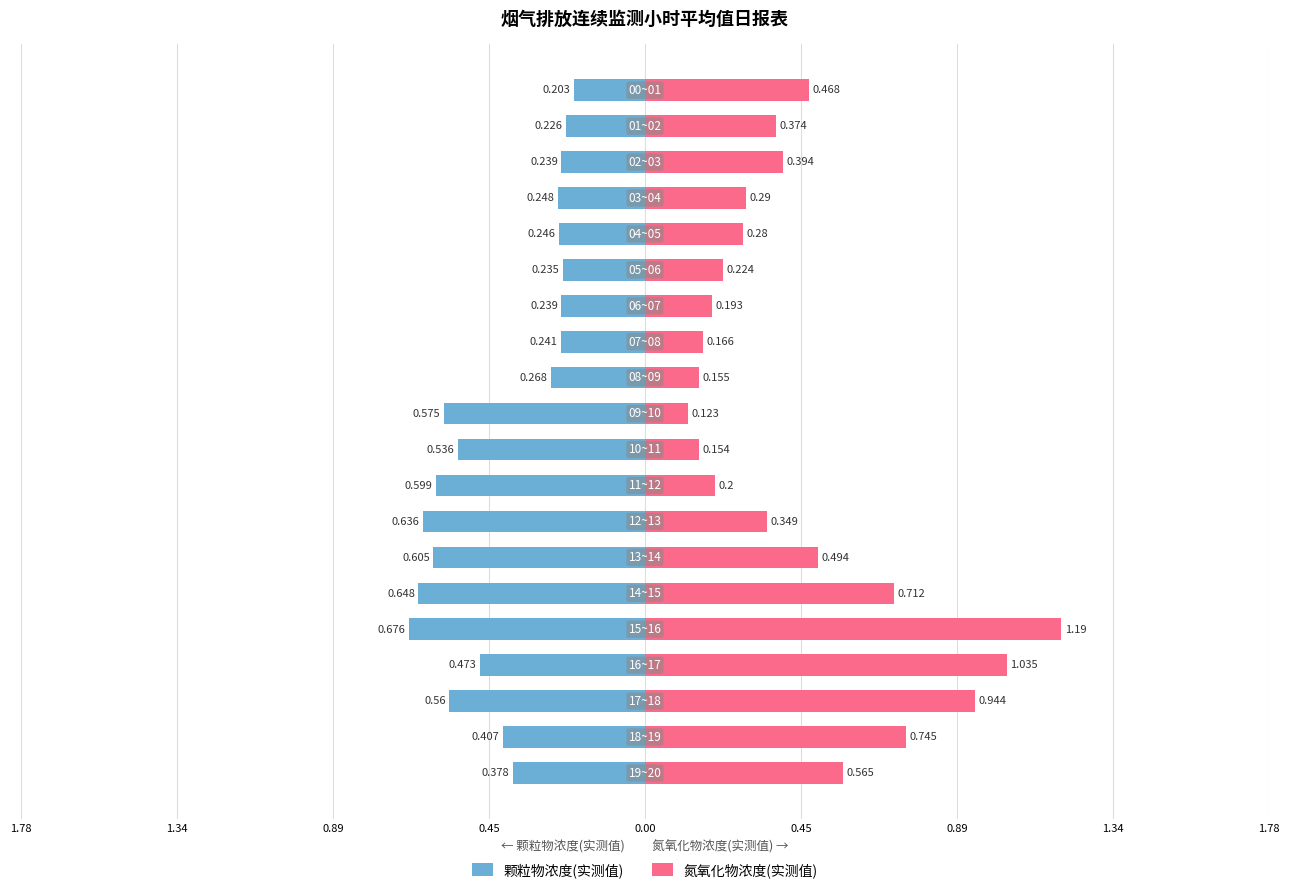

The 颗粒物浓度(实测值) series shows -0.4 at 0.45. True or false?

False